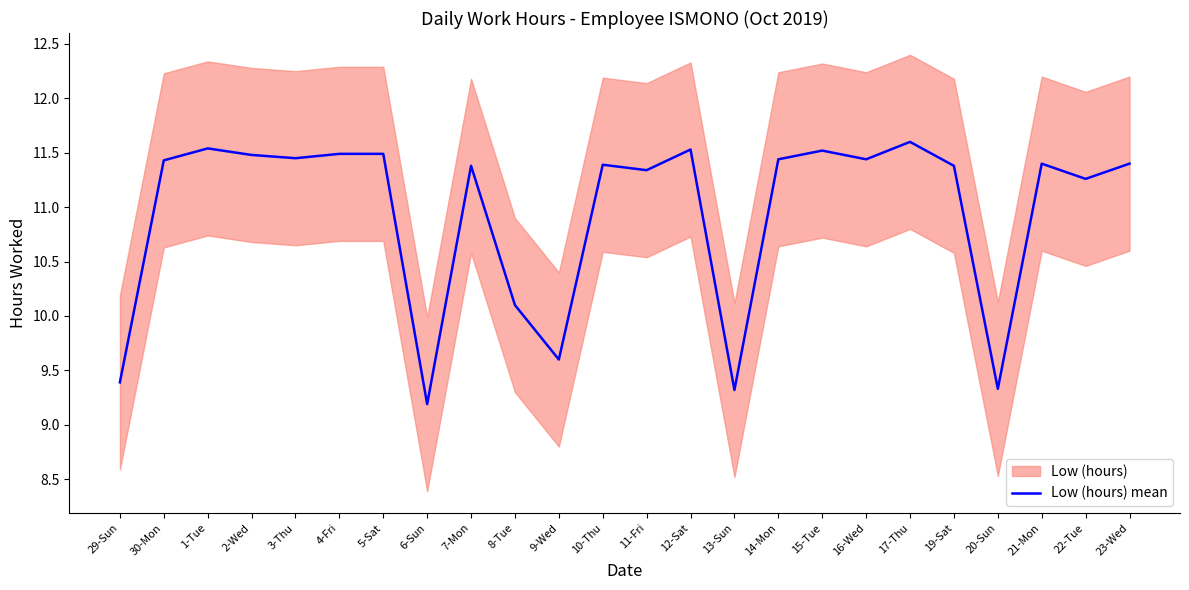

What is the difference between the values at 17-Thu and 29-Sun?

2.2